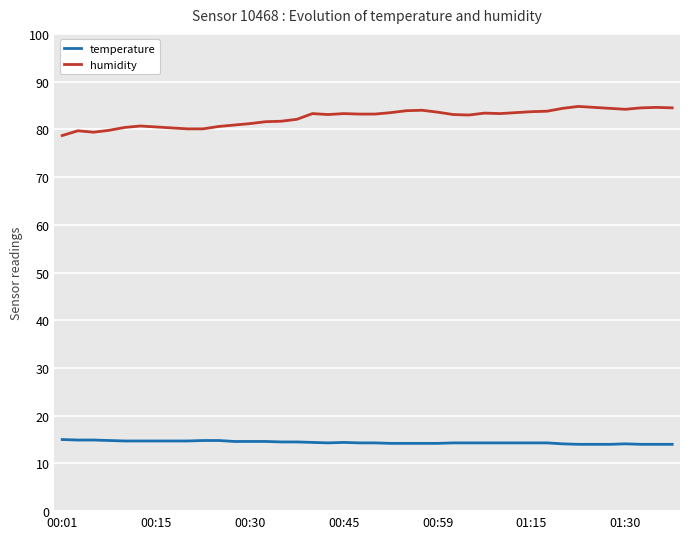

What is the greatest value displayed?

84.8